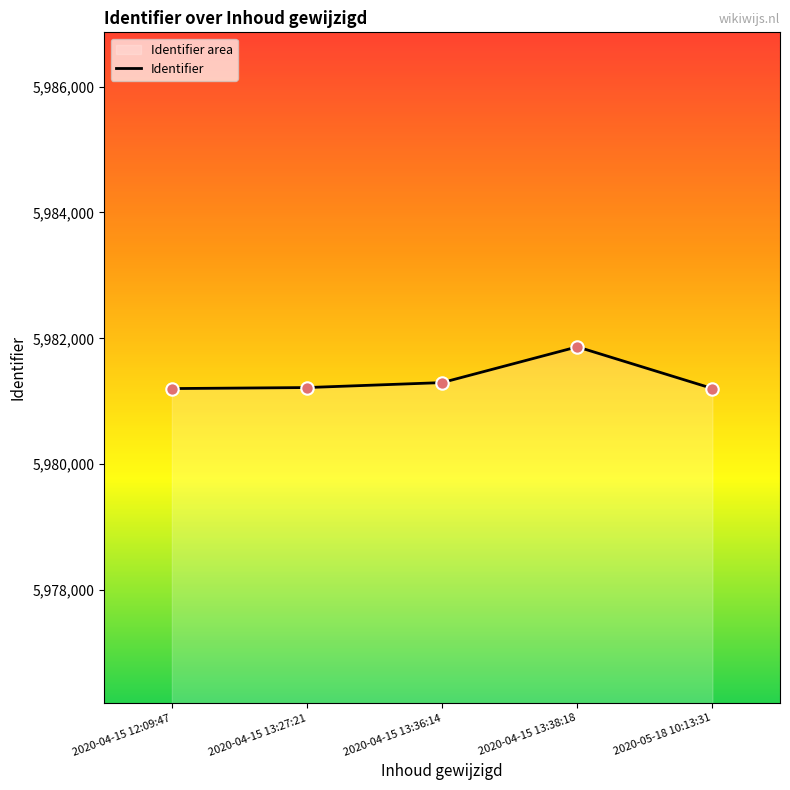

What is the ratio of the value at 2020-04-15 13:36:14 to the value at 2020-04-15 12:09:47?

1.0